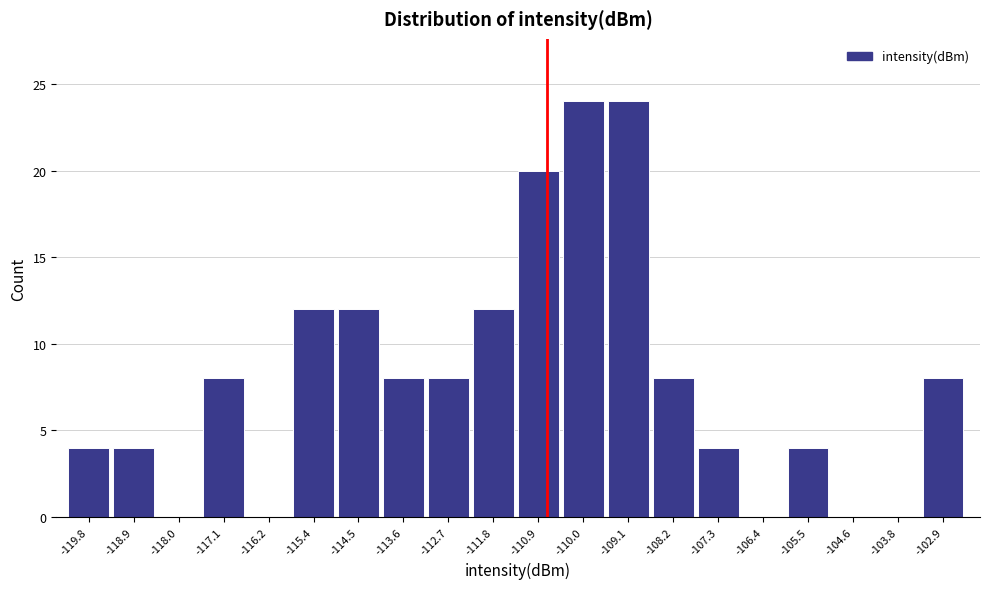

Reading left to right, list all the values displayed in this chart.

-119.8=4	-118.9=4	-118.0=0	-117.1=8	-116.2=0	-115.4=12	-114.5=12	-113.6=8	-112.7=8	-111.8=12	-110.9=20	-110.0=24	-109.1=24	-108.2=8	-107.3=4	-106.4=0	-105.5=4	-104.6=0	-103.8=0	-102.9=8